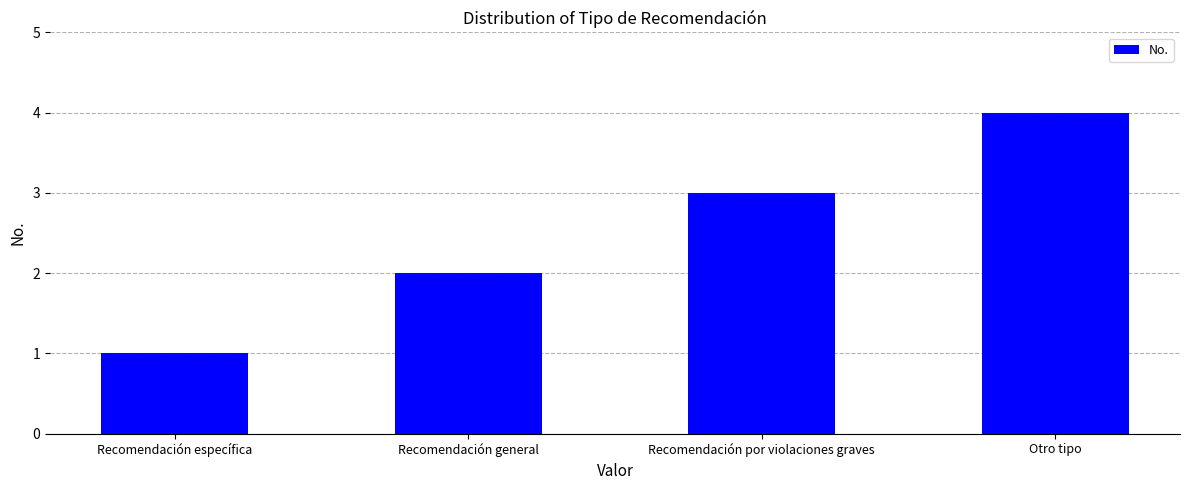

Between Otro tipo and Recomendación general, which is larger?

Otro tipo